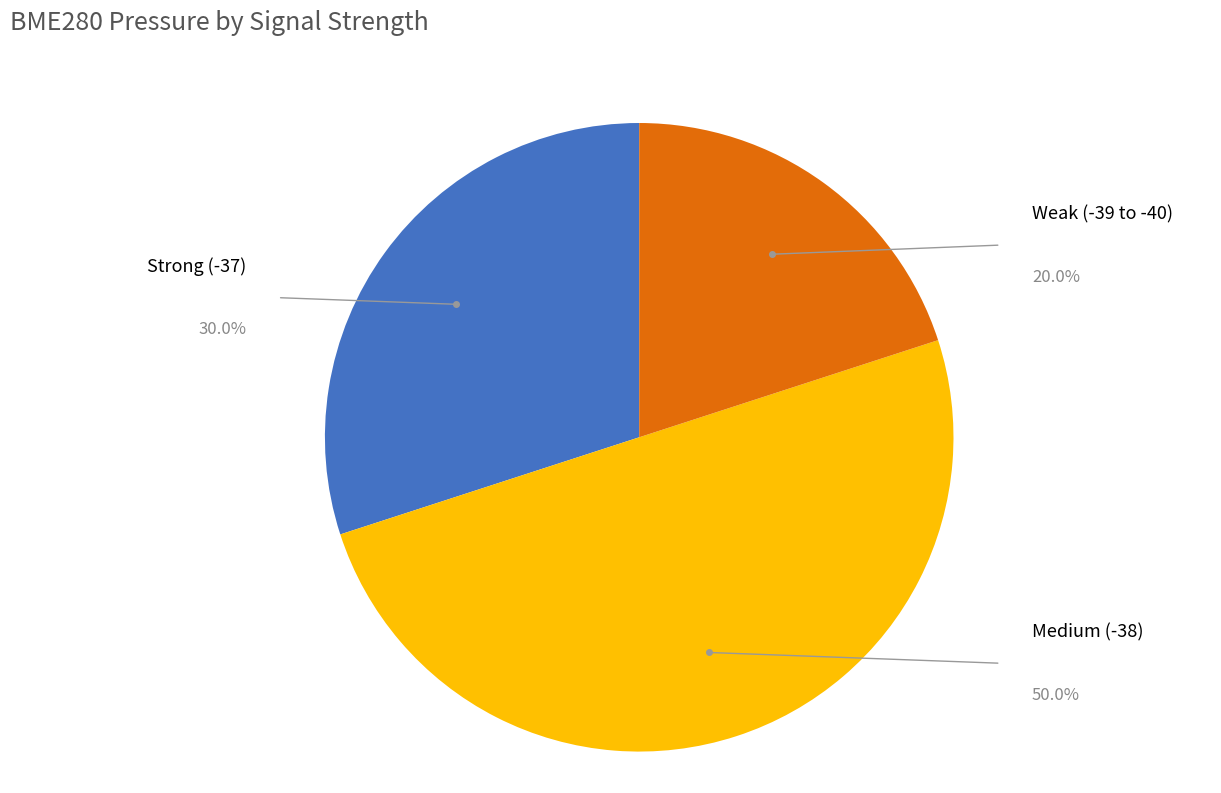

How many slices are in this pie chart?

3